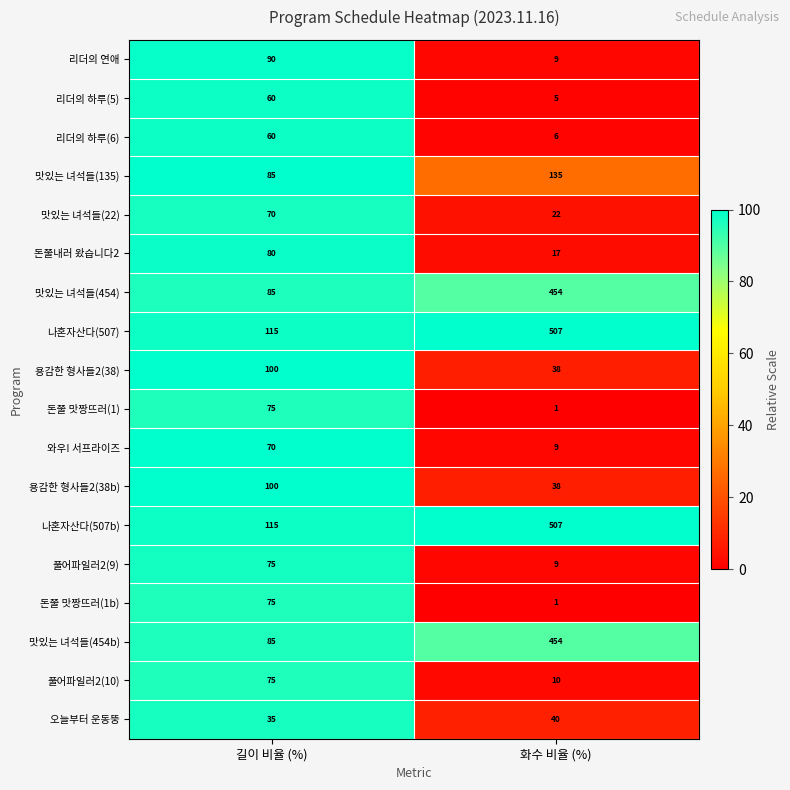

What is the difference between the maximum and minimum values in the 리더의 연애 series?

81